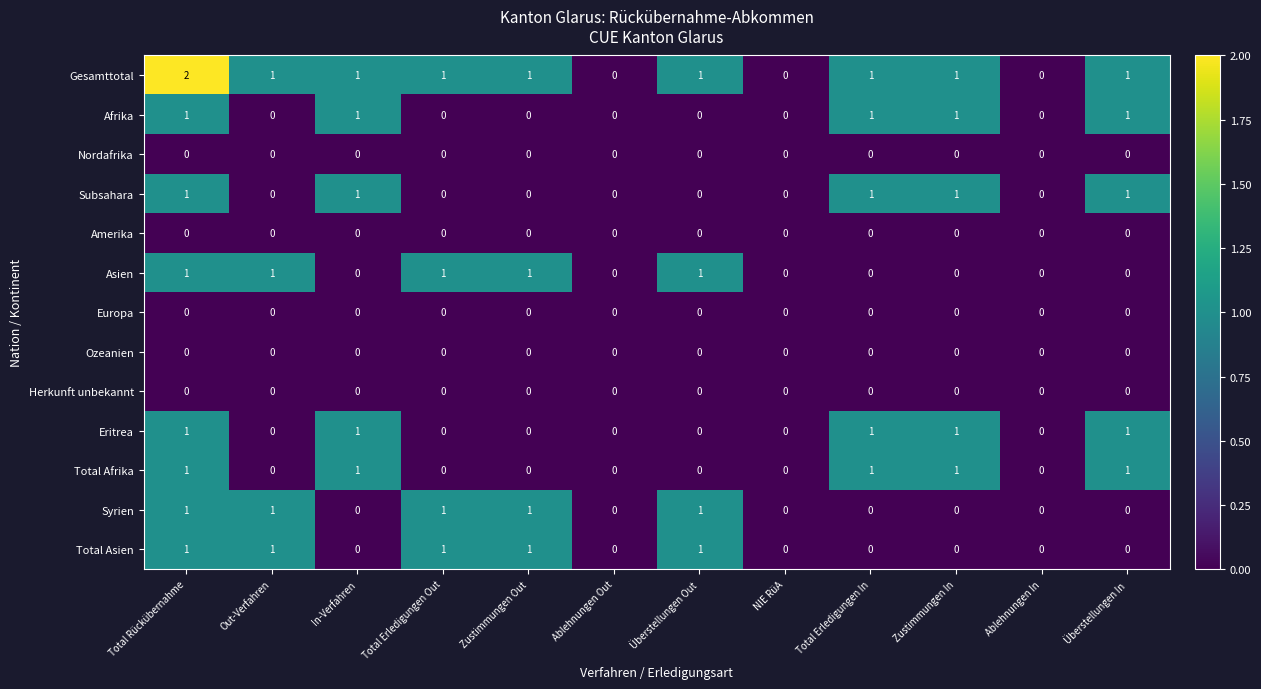

How many categories are shown in the chart?

12